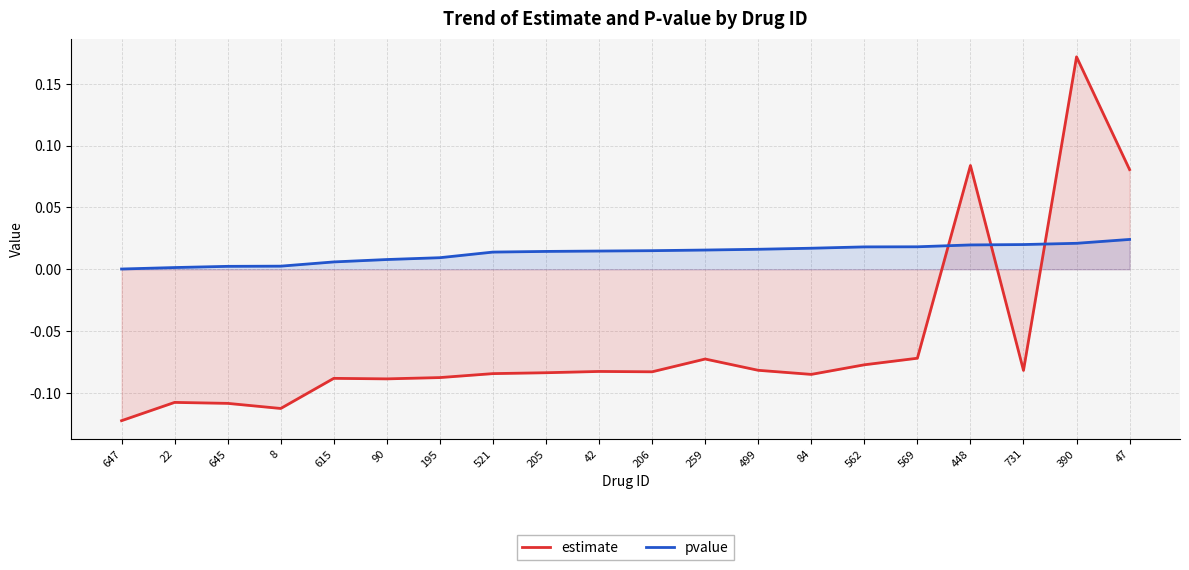

Rank the categories by estimate value from highest to lowest.

390, 448, 47, 569, 259, 562, 499, 731, 42, 206, 205, 521, 84, 195, 615, 90, 22, 645, 8, 647